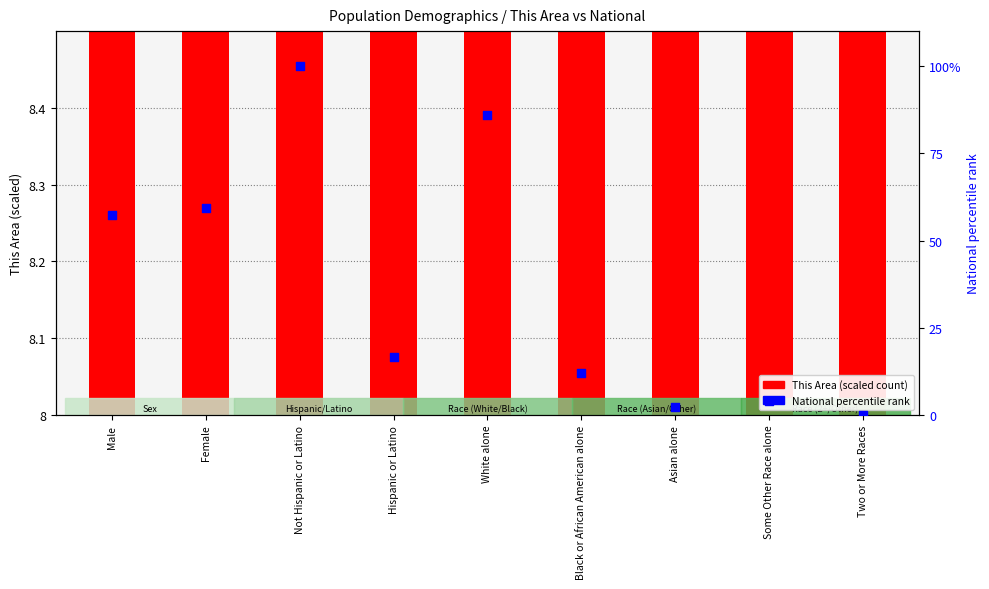

What is the change in value from Not Hispanic or Latino to Two or More Races?

-100.0